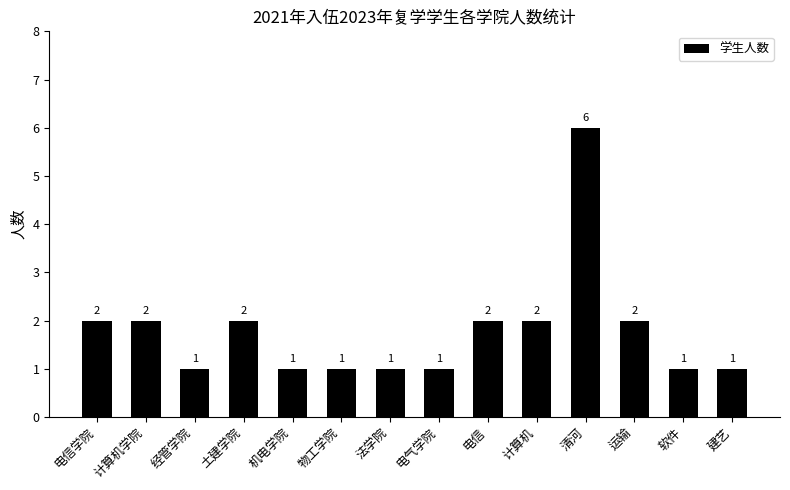

Which label corresponds to the largest value in the chart?

清河